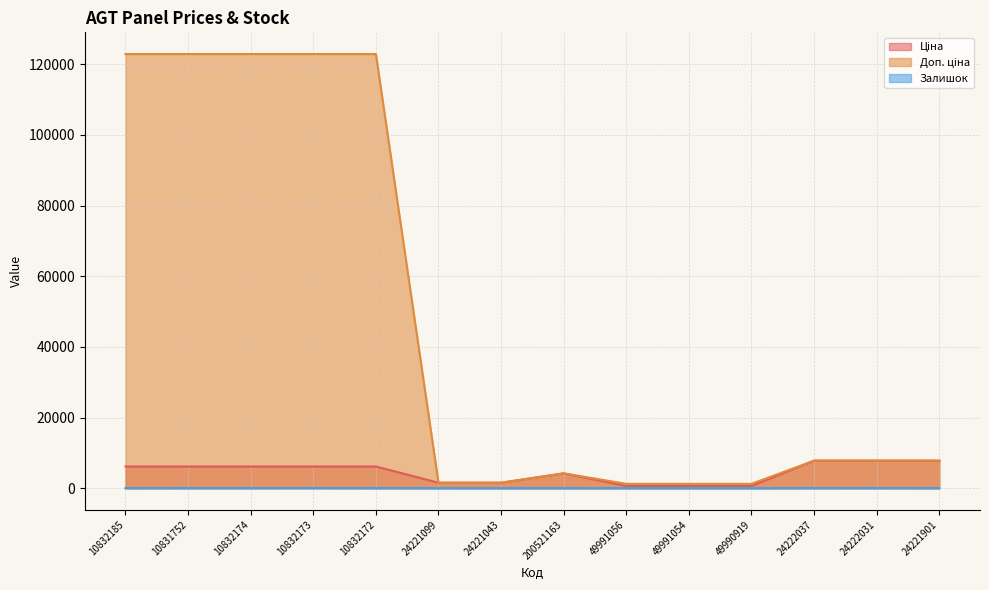

True or false: Ціна and Доп. ціна cross at least once.

False